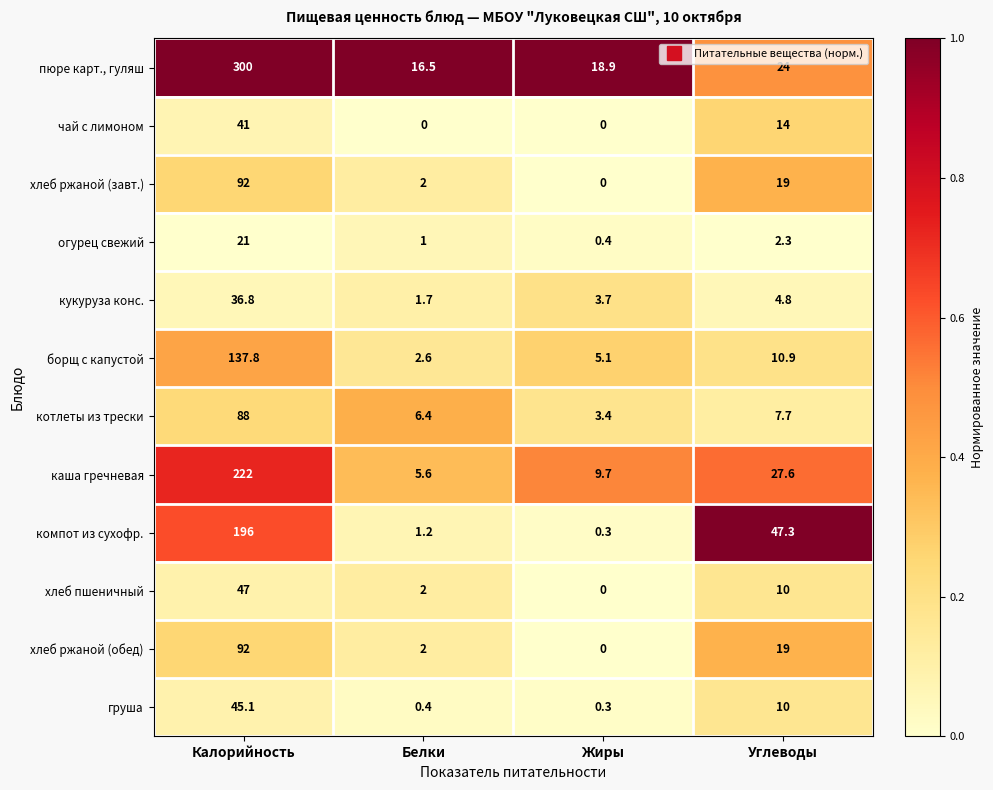

At which label does кукуруза конс. reach its peak?

Калорийность